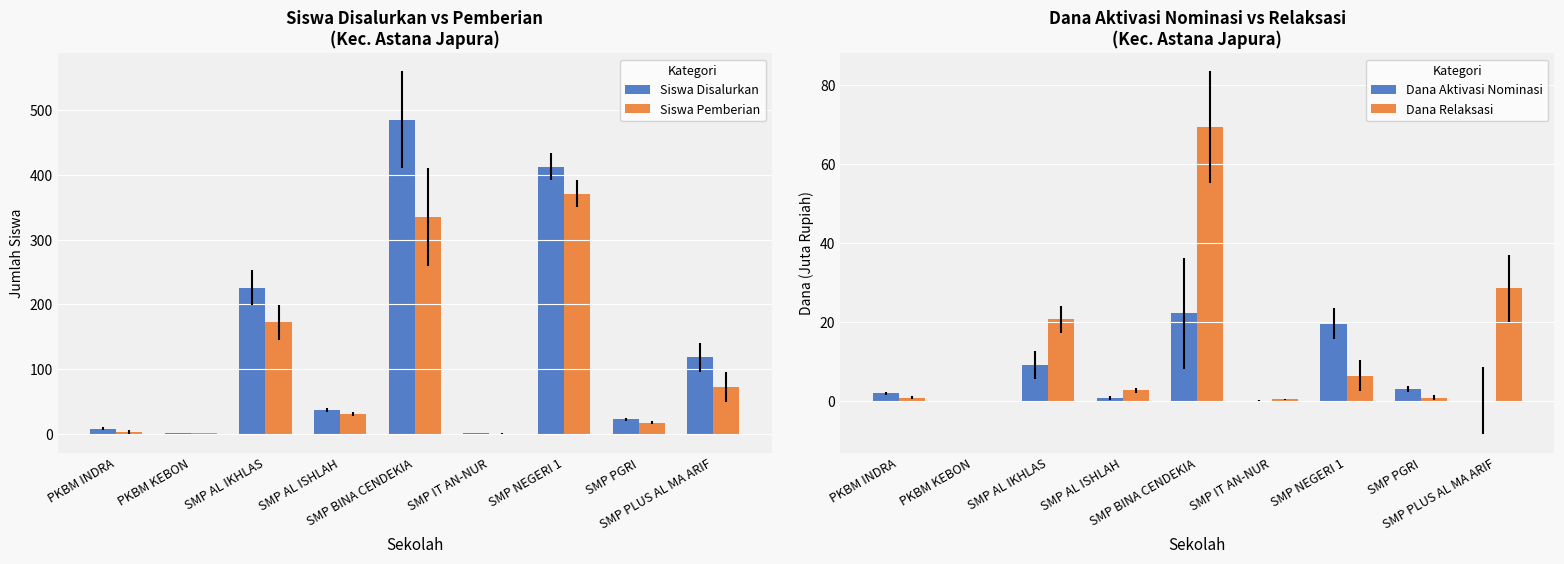

List the labels in order of Dana Aktivasi Nominasi value, smallest first.

PKBM KEBON, SMP IT AN-NUR, SMP PLUS AL MA ARIF, SMP AL ISHLAH, PKBM INDRA, SMP PGRI, SMP AL IKHLAS, SMP NEGERI 1, SMP BINA CENDEKIA